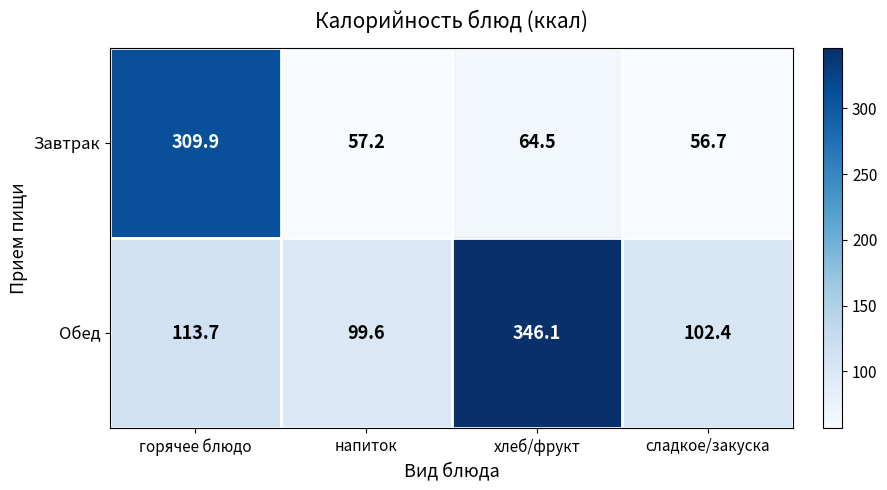

Is it true that Завтрак equals 309.9 at горячее блюдо?

True